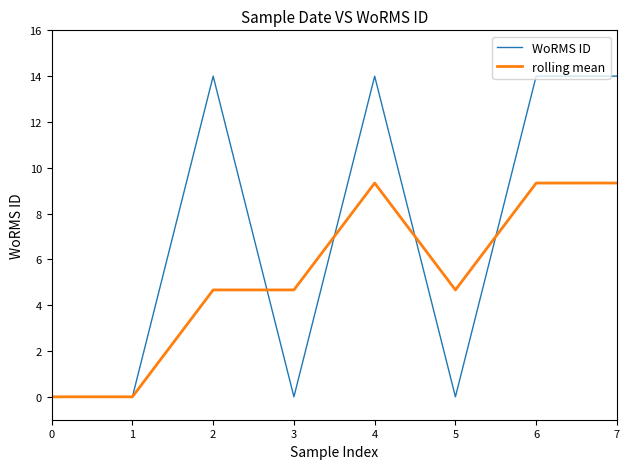

Which series has the widest spread of values?

WoRMS ID